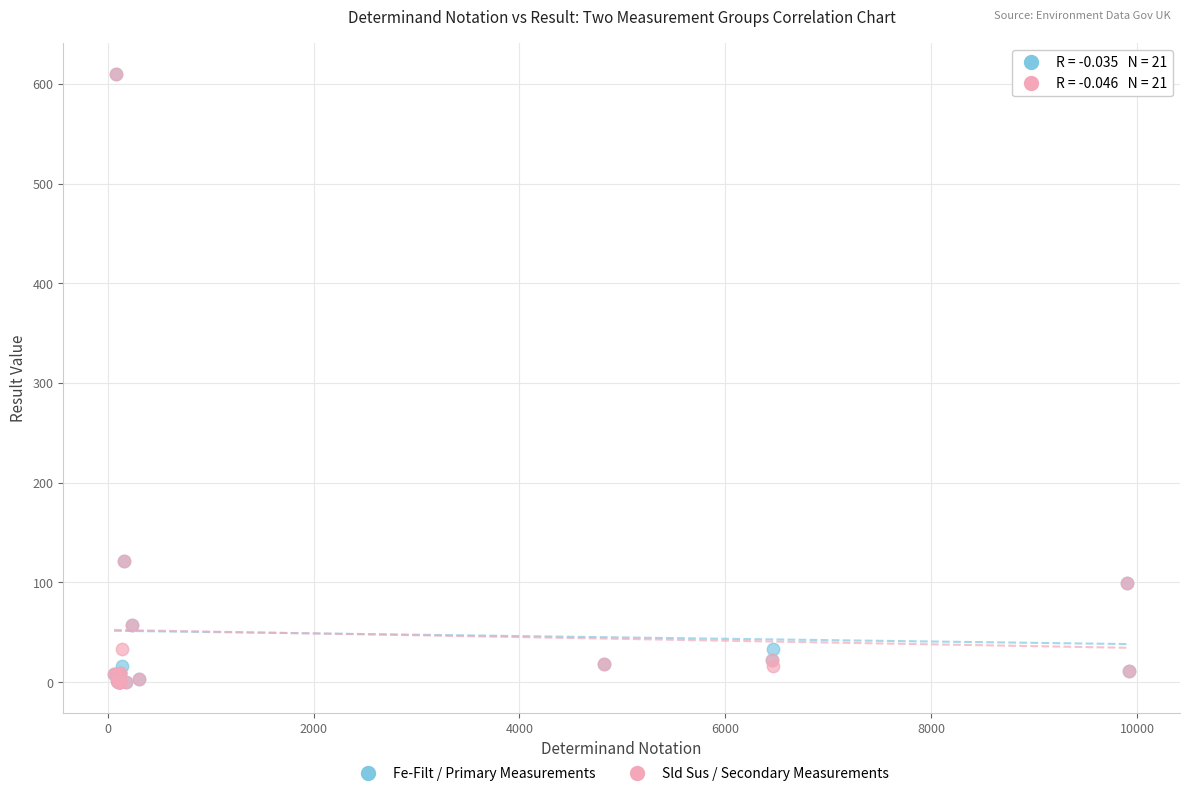

What are all the series names shown in the legend?

Fe-Filt / Primary Measurements, Sld Sus / Secondary Measurements